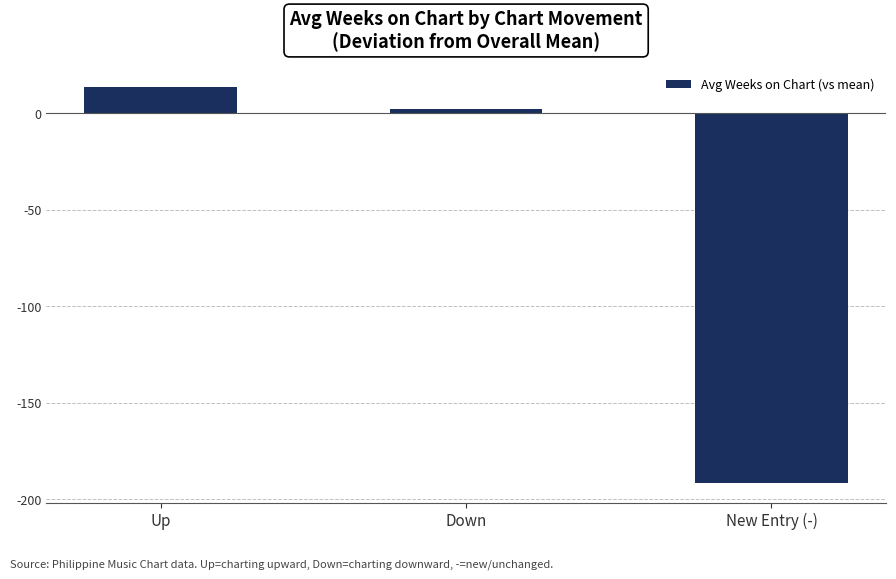

Rank the categories by value from lowest to highest.

New Entry (-), Down, Up